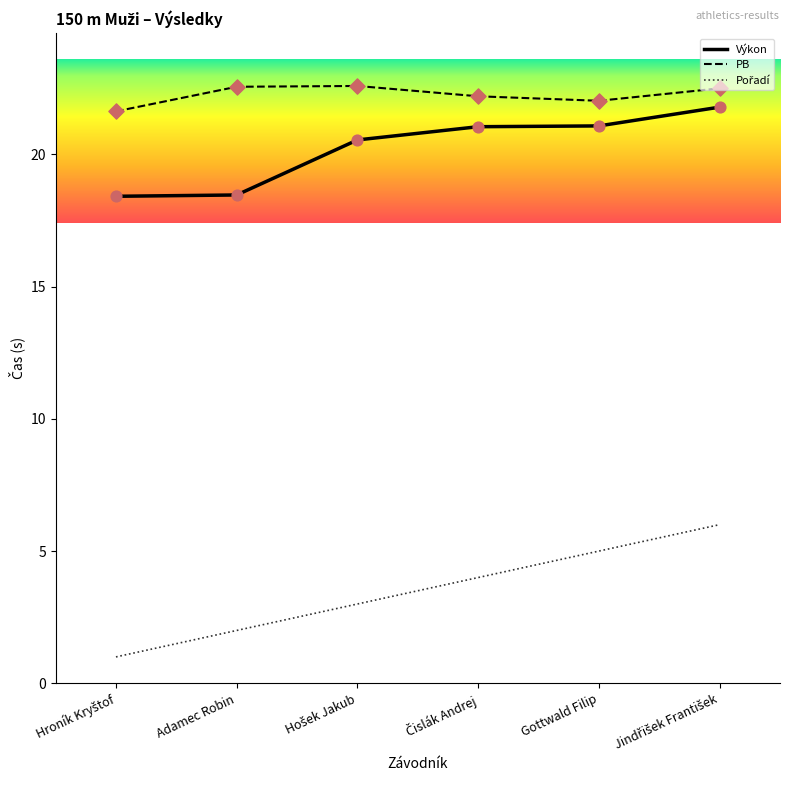

Which series has the largest total across all categories?

PB